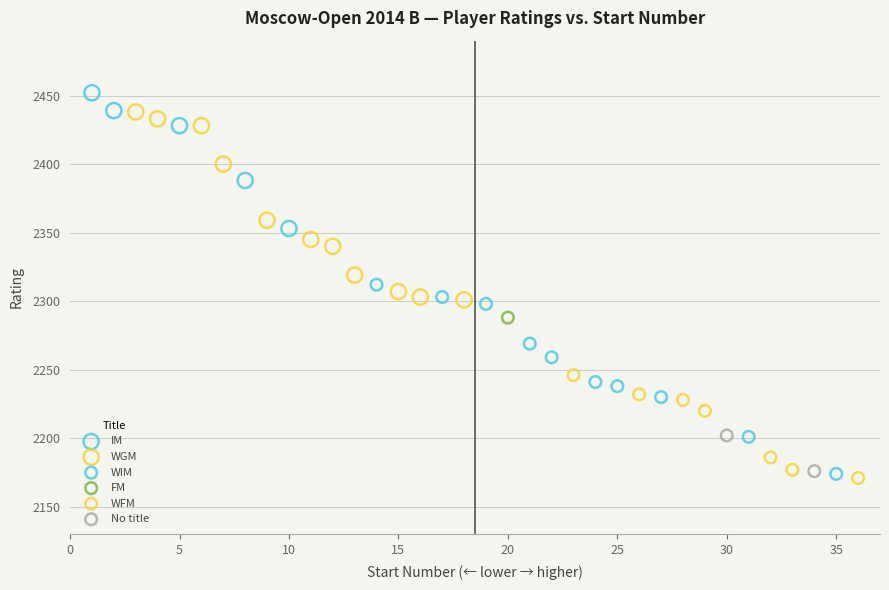

Which series contains the highest Y value?

IM